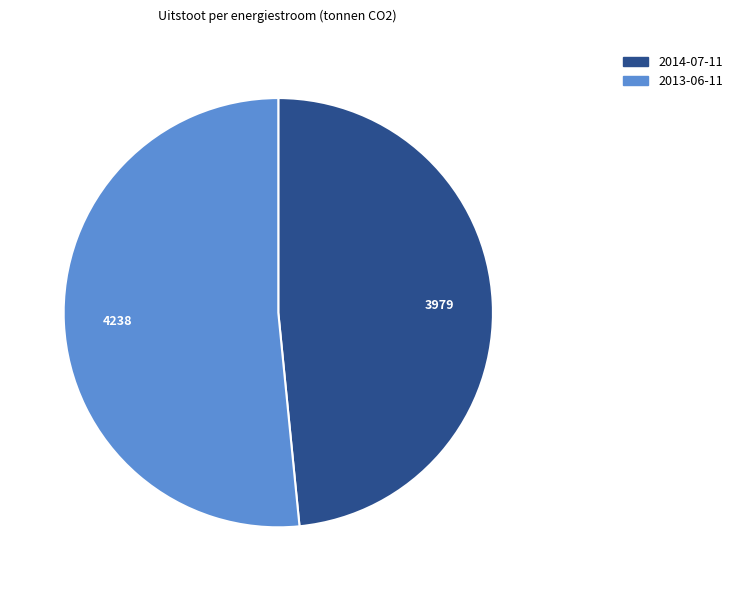

Do 2014-07-11 and 2013-06-11 together represent more than half of the pie?

Yes